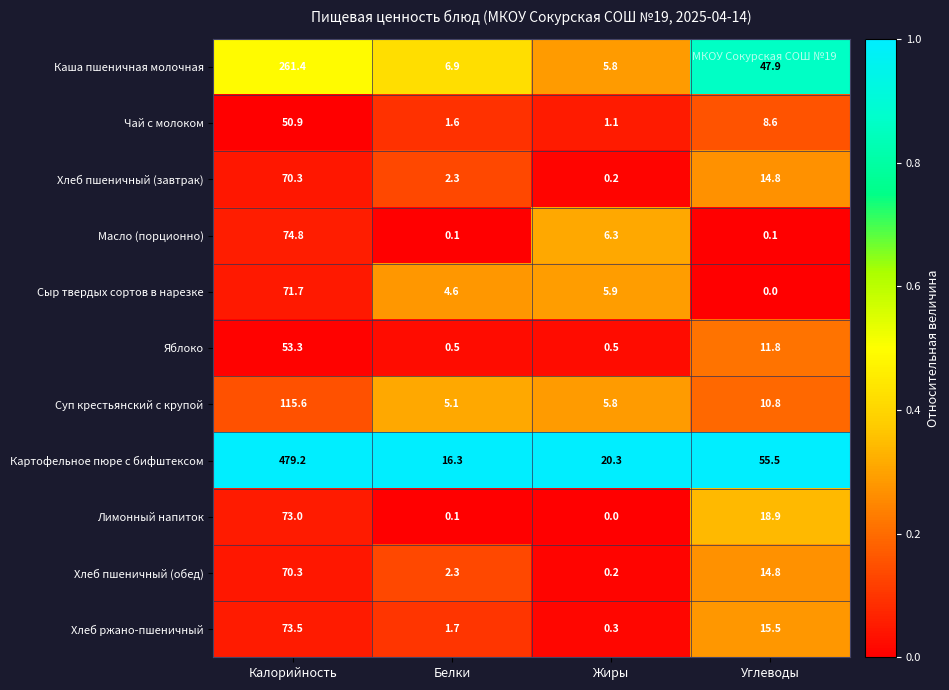

Rank the categories by Хлеб пшеничный (обед) value from highest to lowest.

Калорийность, Углеводы, Белки, Жиры